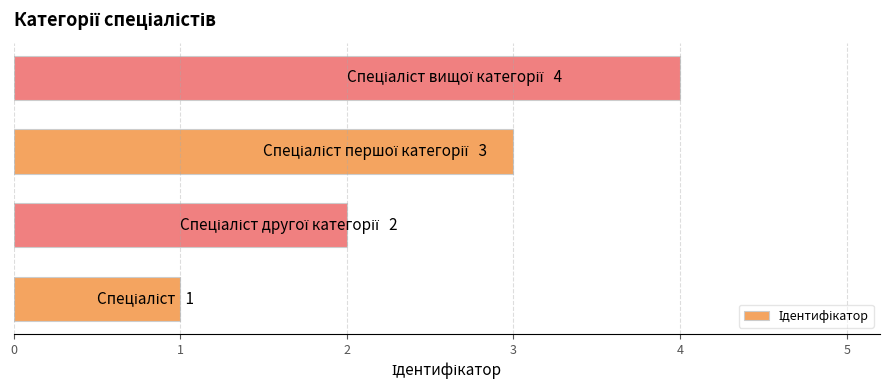

What is the greatest value displayed?

4